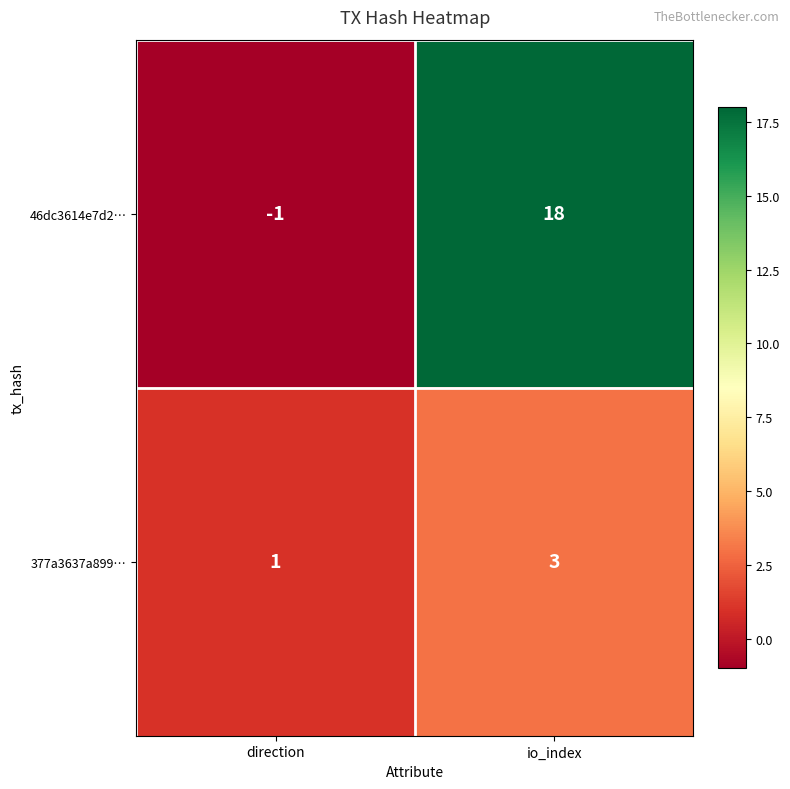

What is the approximate value of 377a3637a899… at io_index?

3